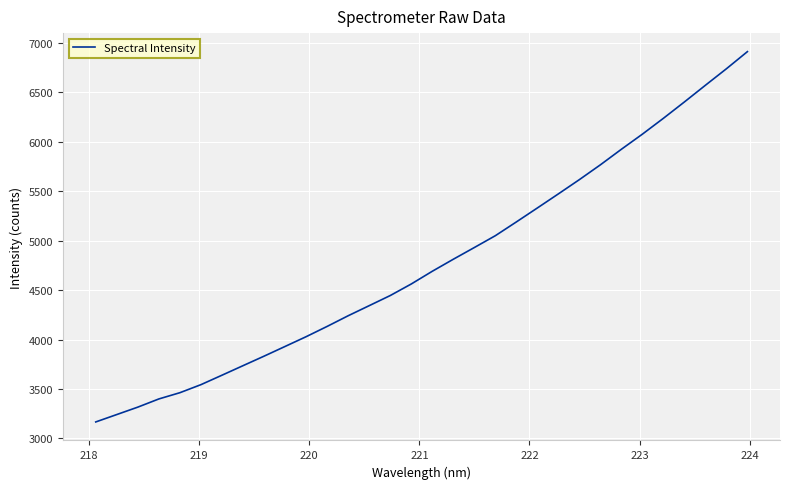

What is the difference between the maximum and minimum values?

3744.7